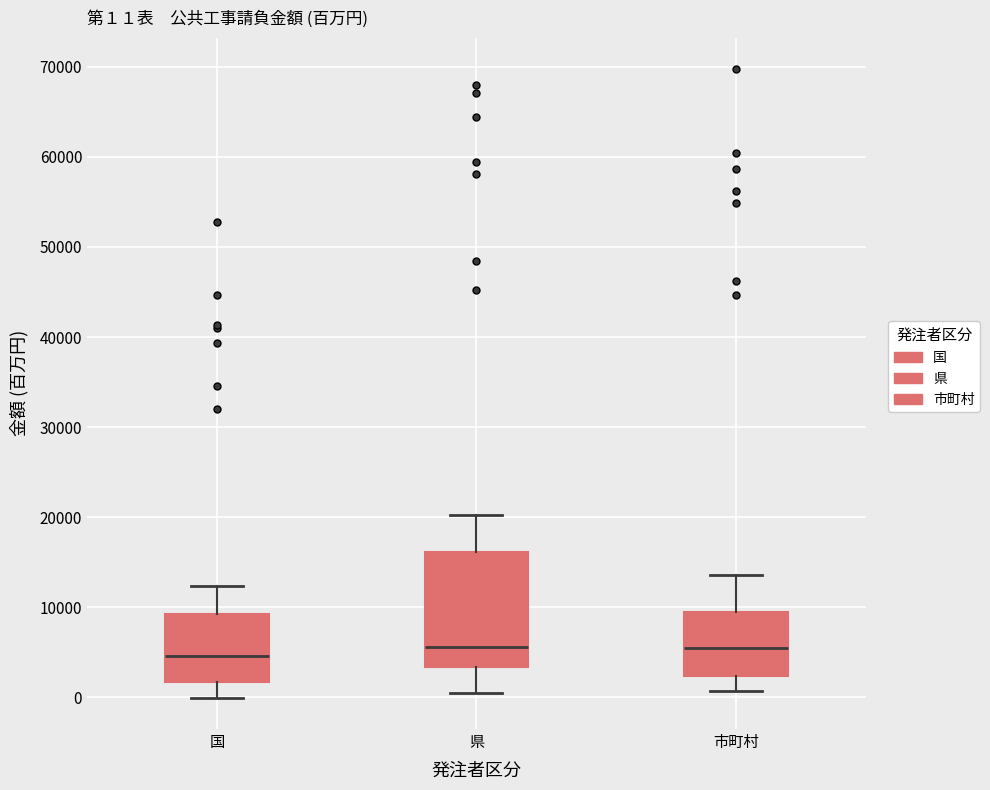

Comparing the boxes themselves (not the whiskers), which one is the tallest?

県